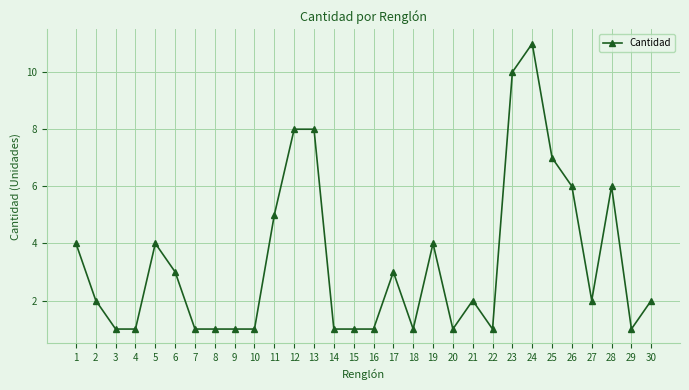

How many data points does each series have?

30